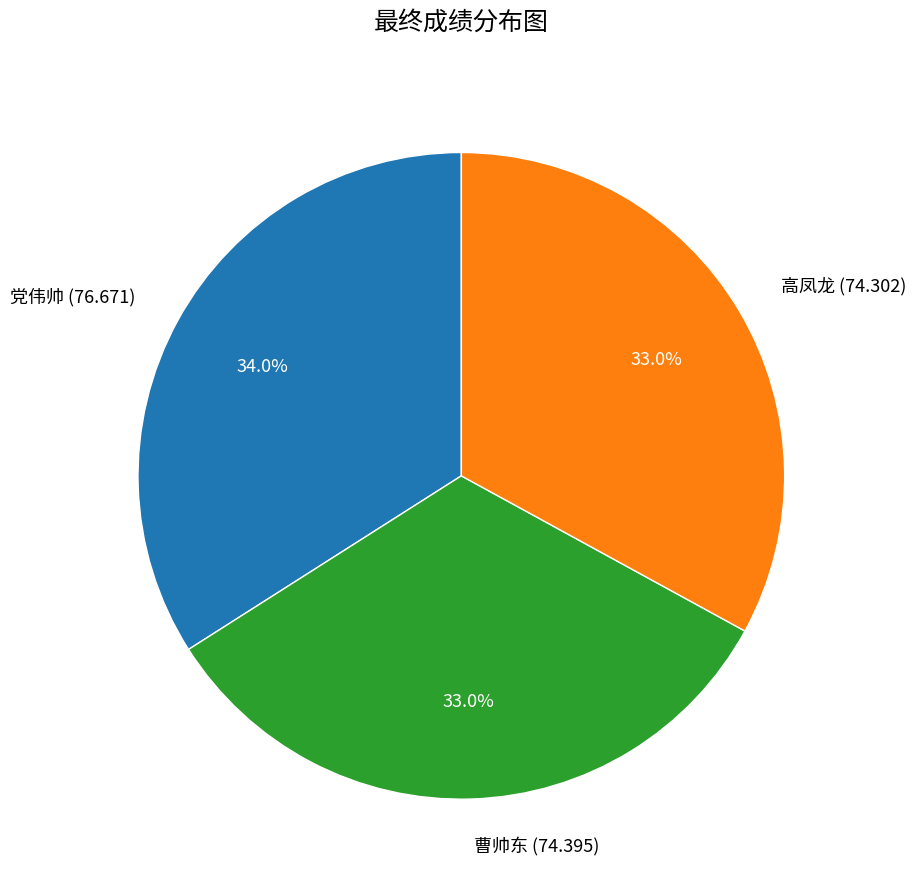

Is it true that 高凤龙 (74.302) is 33% of the pie?

True